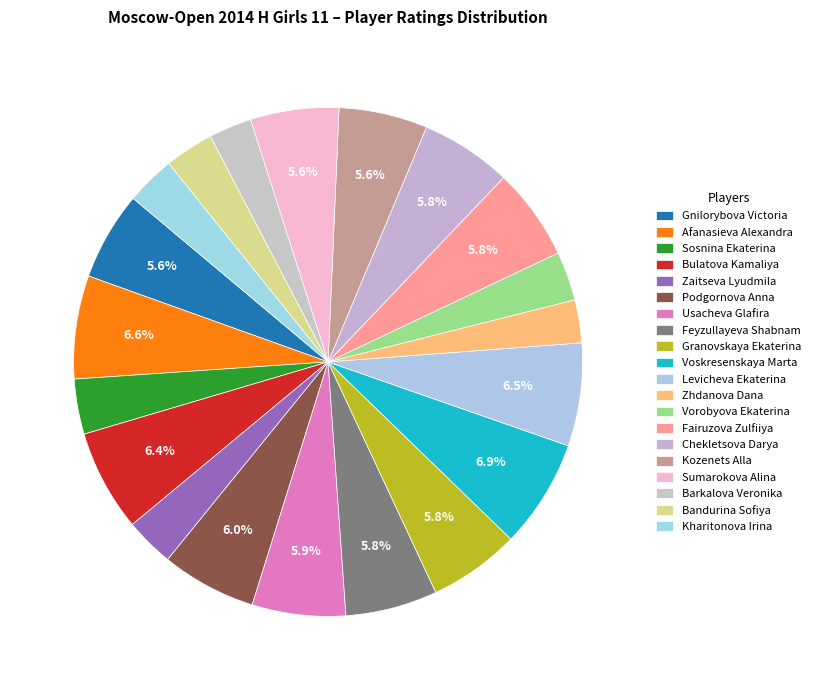

What percentage is the Gnilorybova Victoria slice, to the nearest percent?

6%